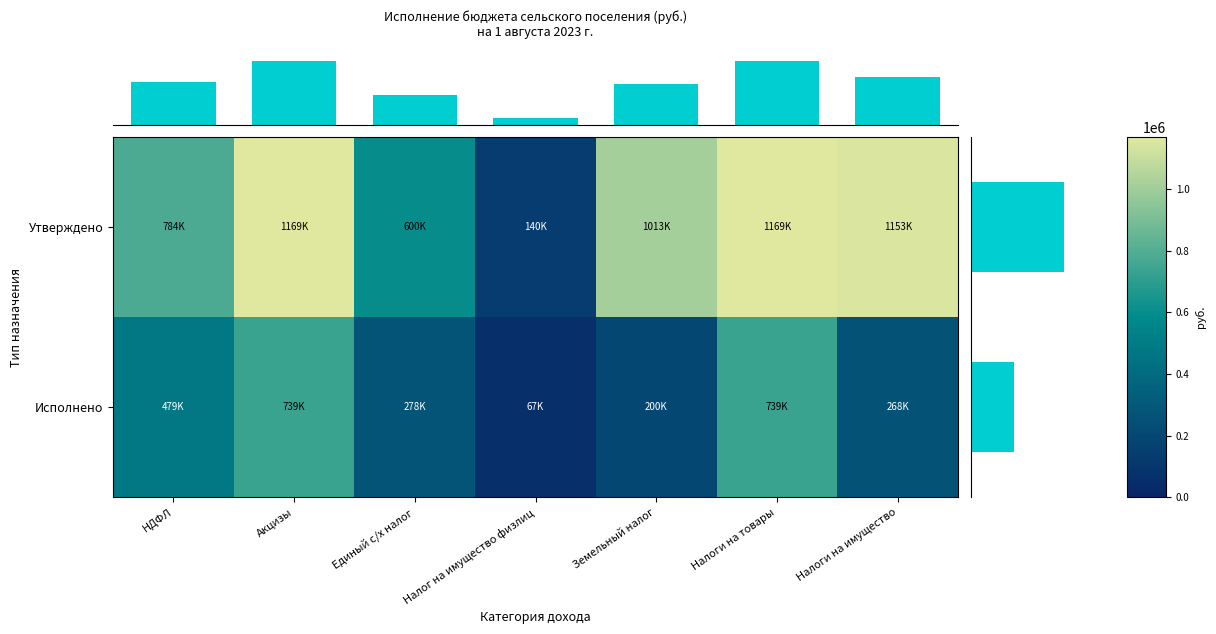

At Земельный налог, list the series in order from smallest to largest.

Исполнено, Утверждено